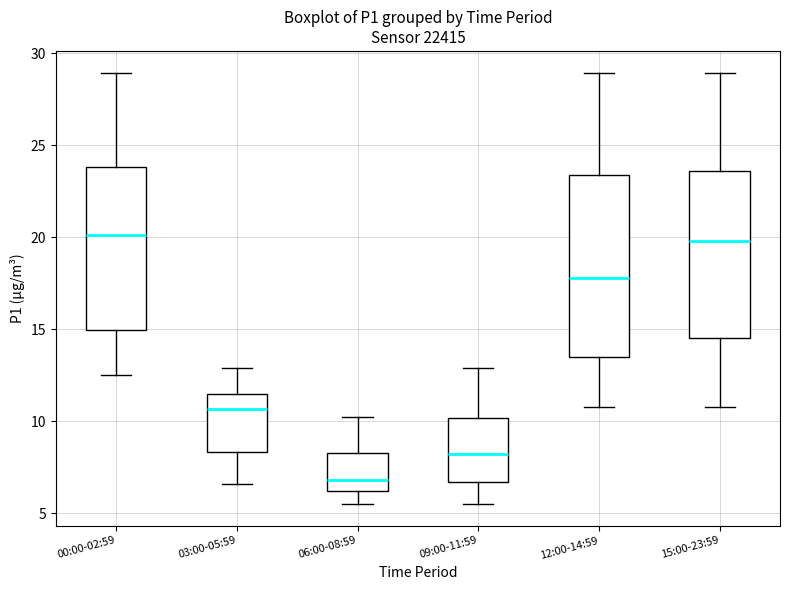

Where does the upper whisker of the box for 03:00-05:59 end on the y-axis? The values are not printed on the chart, so give them approximately, as read against the axis.

13.0